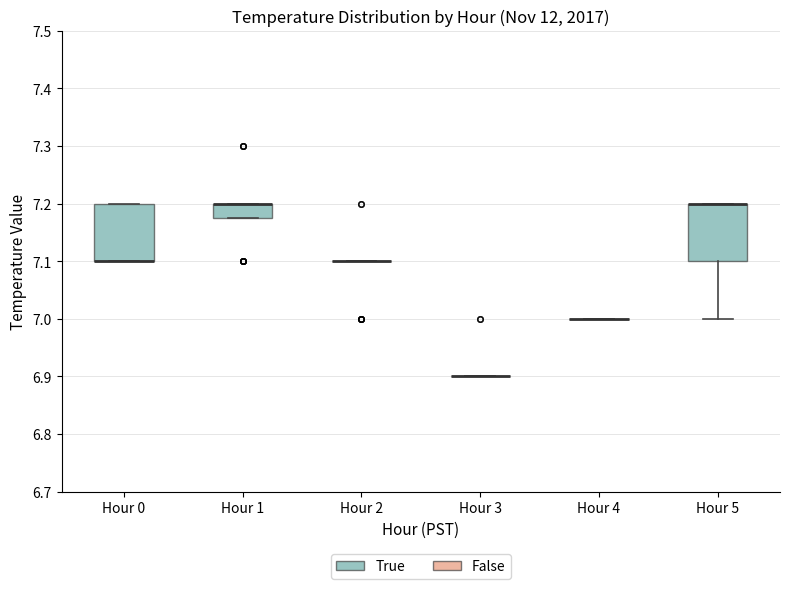

Reading left to right, transcribe this box plot: for each box, give where its median line is, the range the box spans, and where its two whiskers end, as read against the y-axis. The values are not printed on the chart, so give them approximately, as read against the axis.

Hour 0: median 7.10 (drawn on the box's lower edge), box 7.10 to 7.20, whiskers 7.10 to 7.20
Hour 1: median 7.20 (drawn on the box's upper edge), box 7.18 to 7.20, whiskers 7.18 to 7.20
Hour 2: box collapsed to a line at 7.10, whiskers 7.10 to 7.10
Hour 3: box collapsed to a line at 6.90, whiskers 6.90 to 6.90
Hour 4: box collapsed to a line at 7.00, whiskers 7.00 to 7.00
Hour 5: median 7.20 (drawn on the box's upper edge), box 7.10 to 7.20, whiskers 7.00 to 7.20